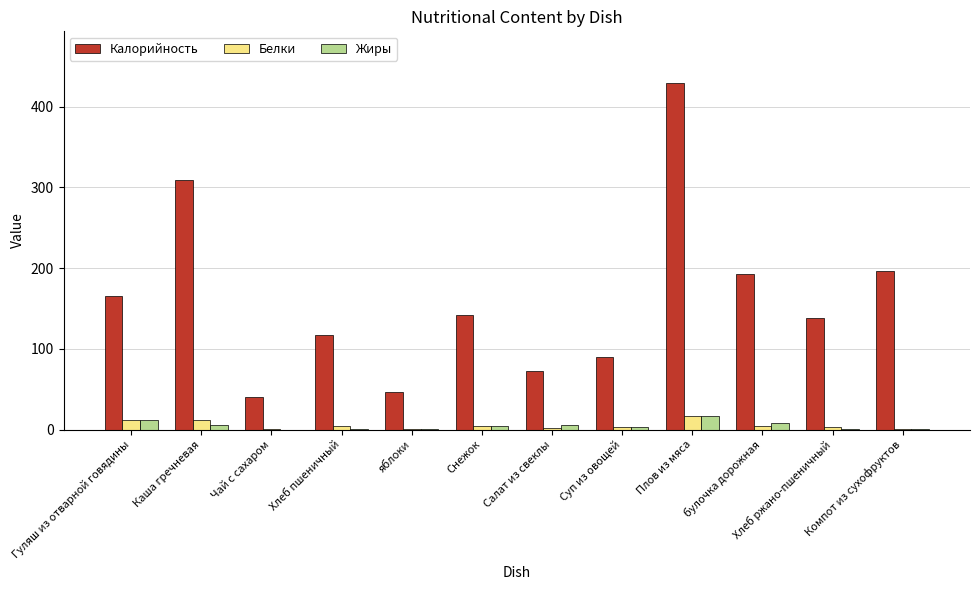

Is it true that Жиры equals 0.7 at Хлеб ржано-пшеничный?

True